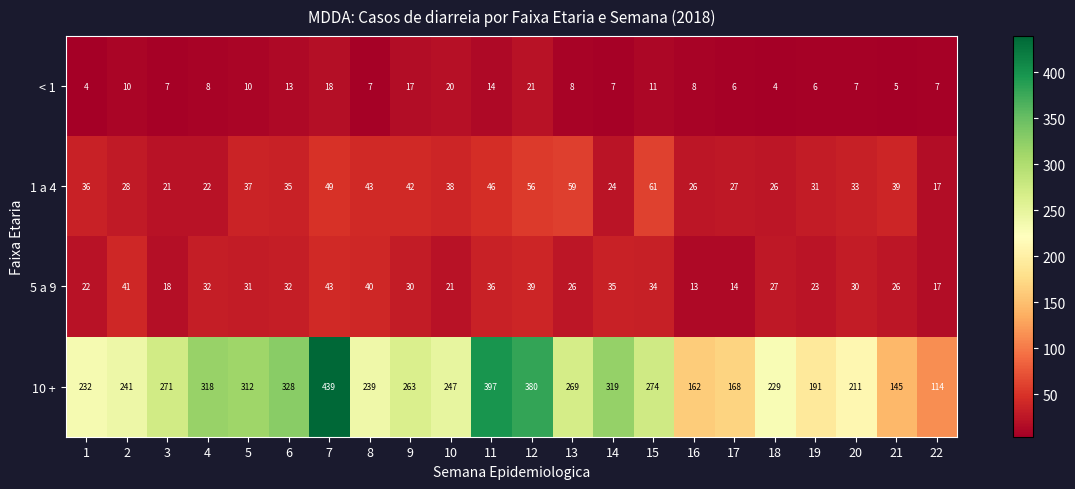

What is the smallest value displayed?

4